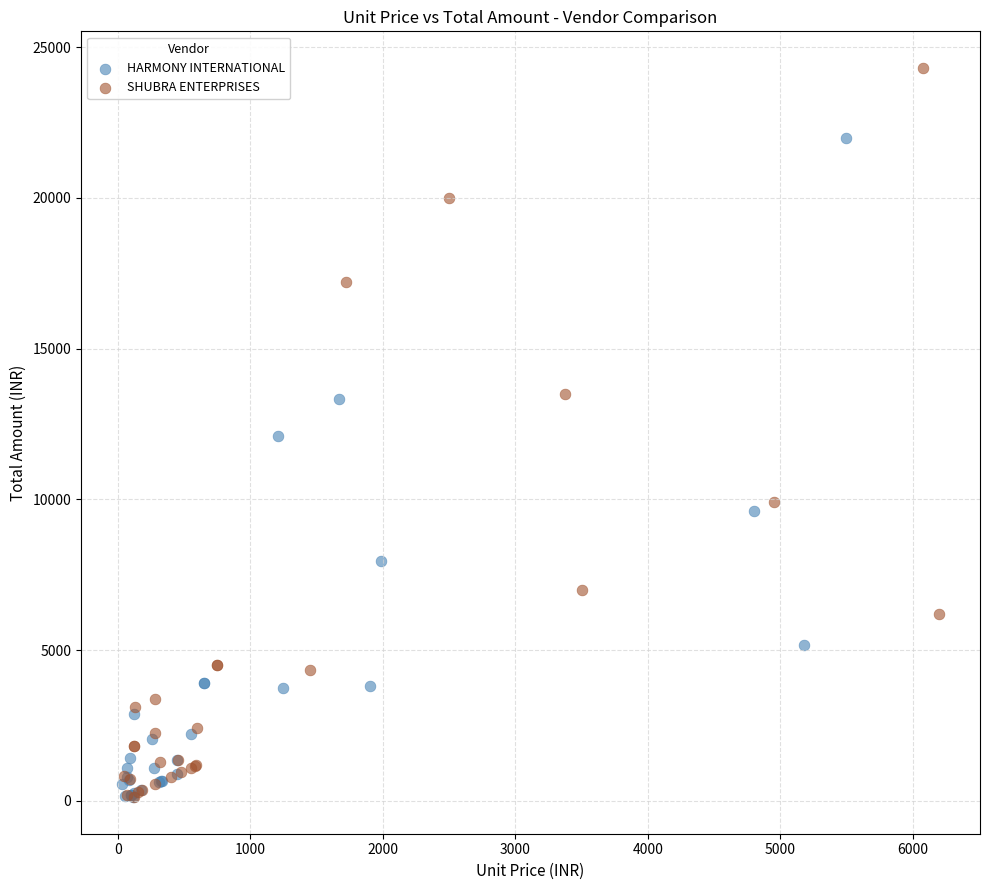

Which series reaches the maximum Y coordinate?

SHUBRA ENTERPRISES